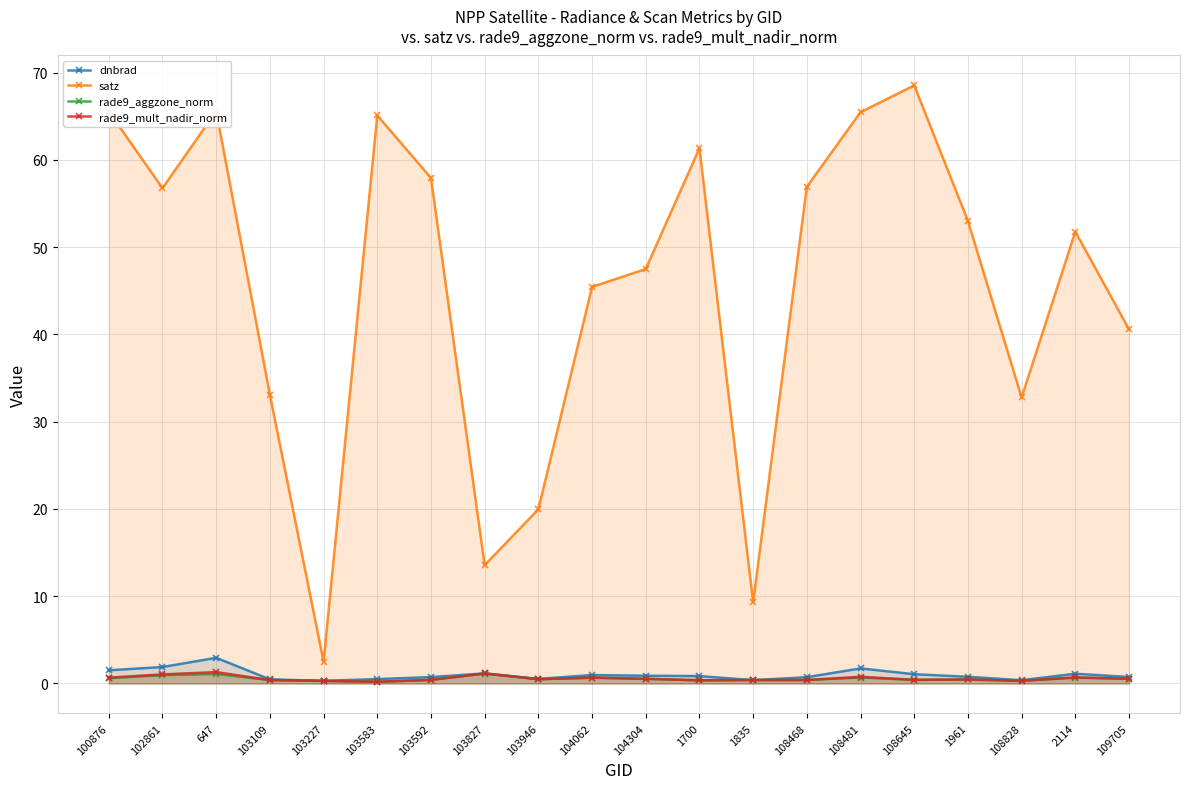

How many lines are shown in the chart?

4